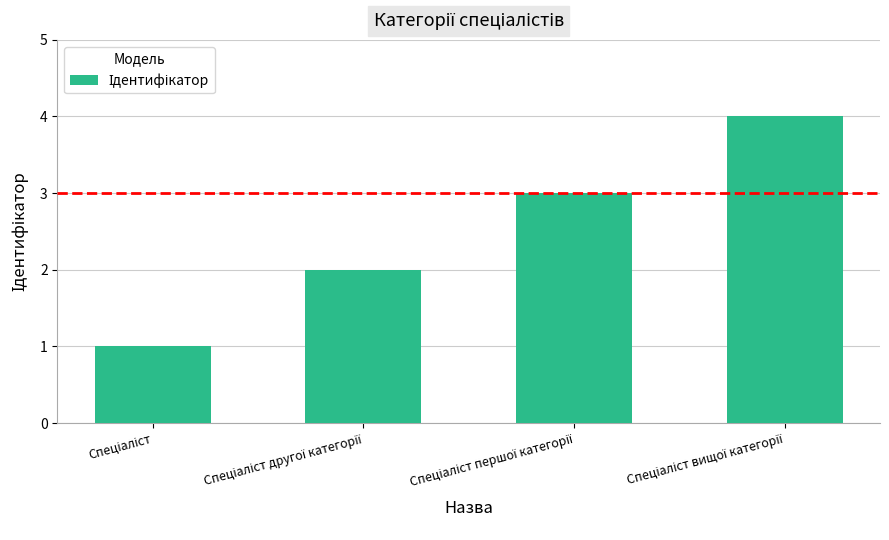

What is the maximum value shown in the chart?

4